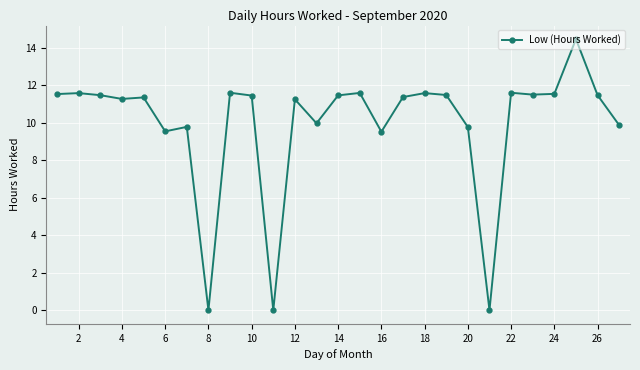

What is the value of the 4th point from the left?

11.3